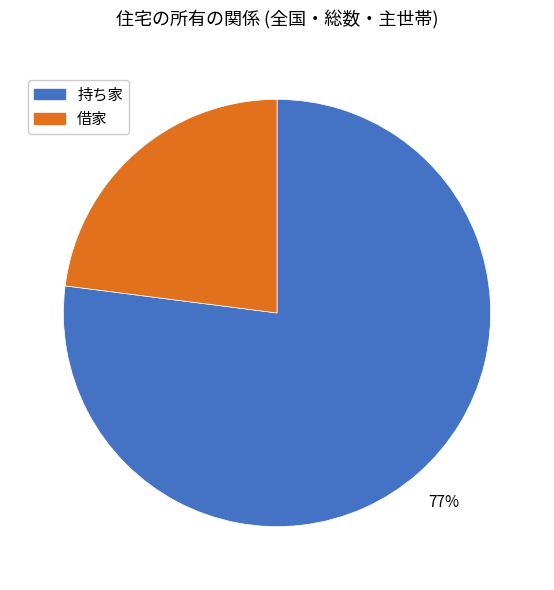

To the nearest percent, what is the difference between the largest and smallest slice percentages?

54%